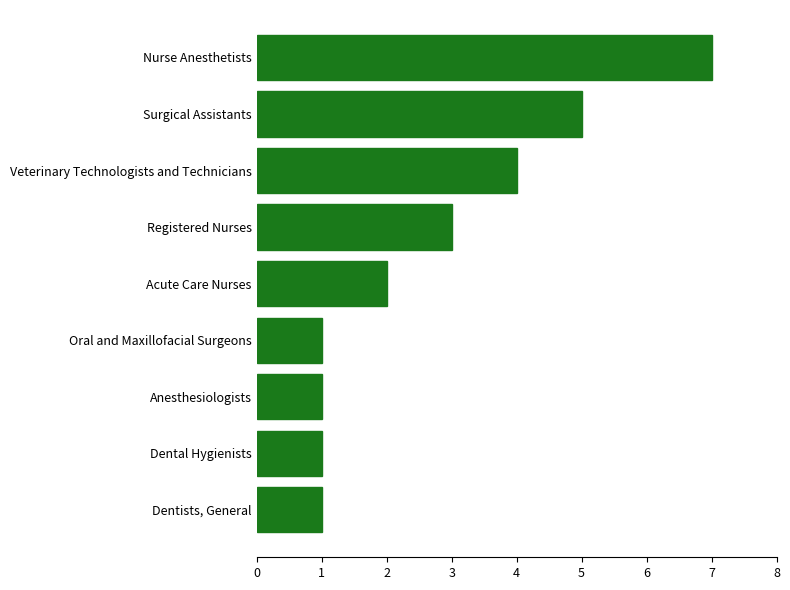

Reading bottom to top, extract all data points from this chart.

Dentists, General=1	Dental Hygienists=1	Anesthesiologists=1	Oral and Maxillofacial Surgeons=1	Acute Care Nurses=2	Registered Nurses=3	Veterinary Technologists and Technicians=4	Surgical Assistants=5	Nurse Anesthetists=7